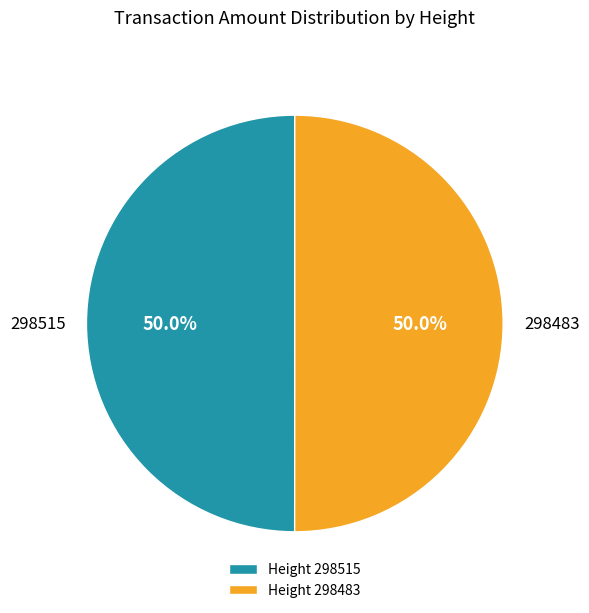

How much of the chart is everything except 298515?

50.0%